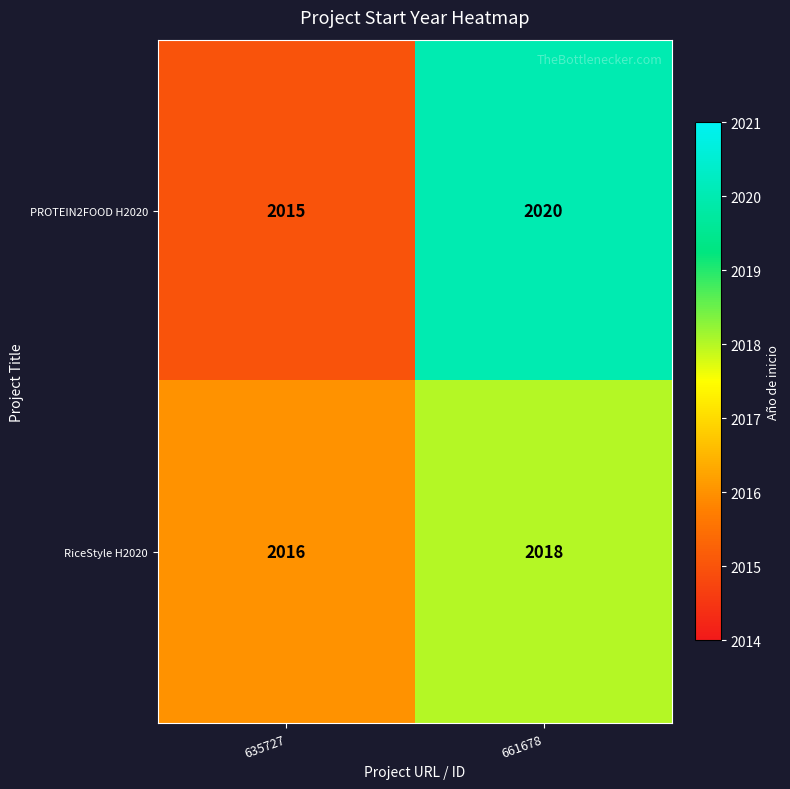

List the labels in order of RiceStyle H2020 value, smallest first.

635727, 661678